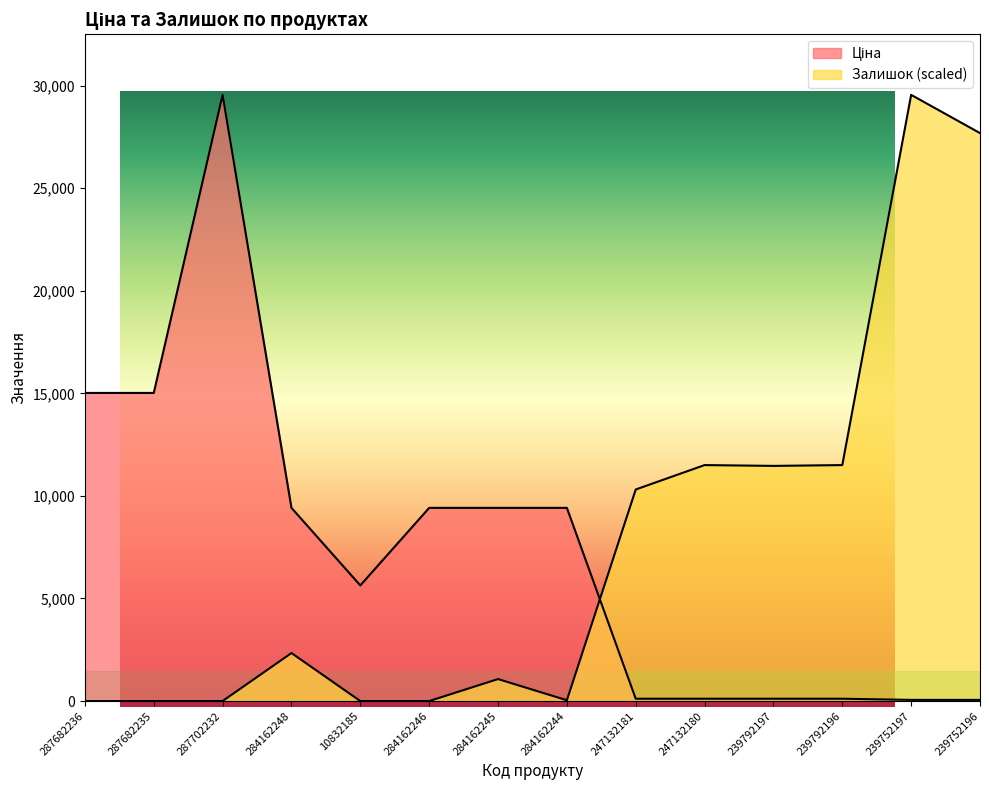

At which category is the sum across all series the highest?

239752197